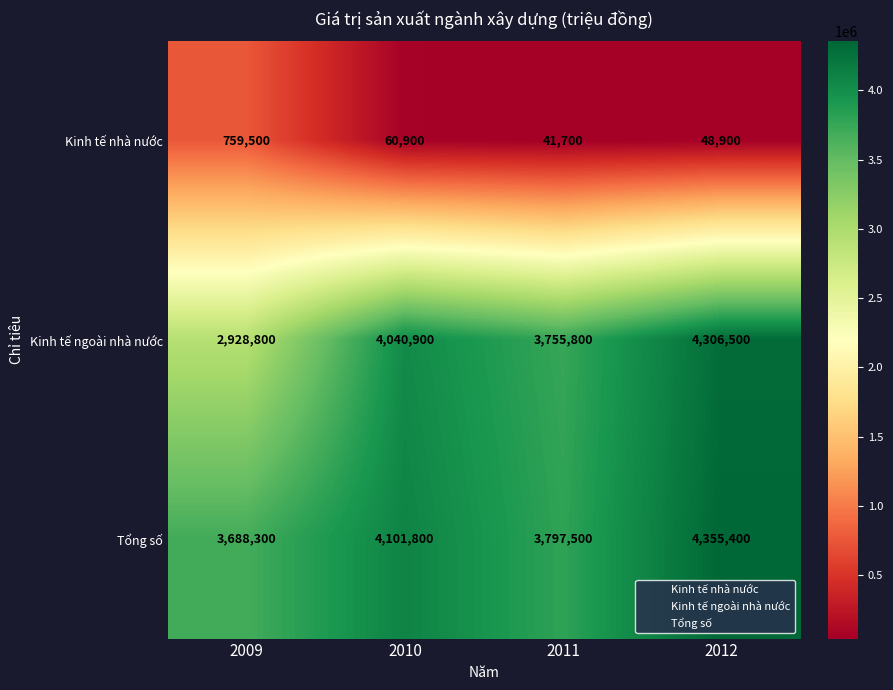

What is the difference between the Kinh tế nhà nước values at 2010 and 2011?

19200